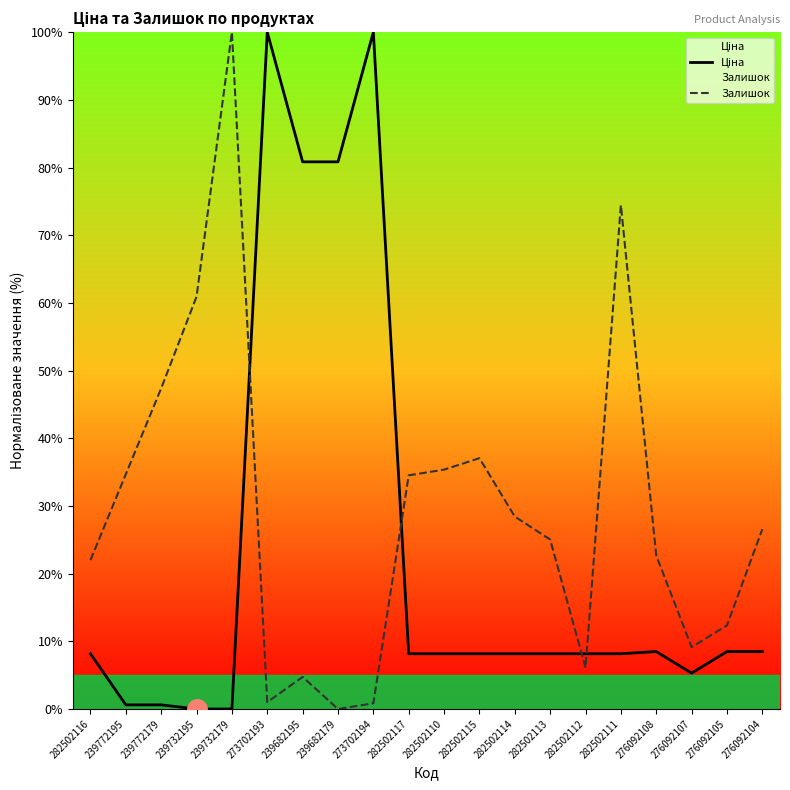

At which category does the chart reach its minimum across all series?

239732195